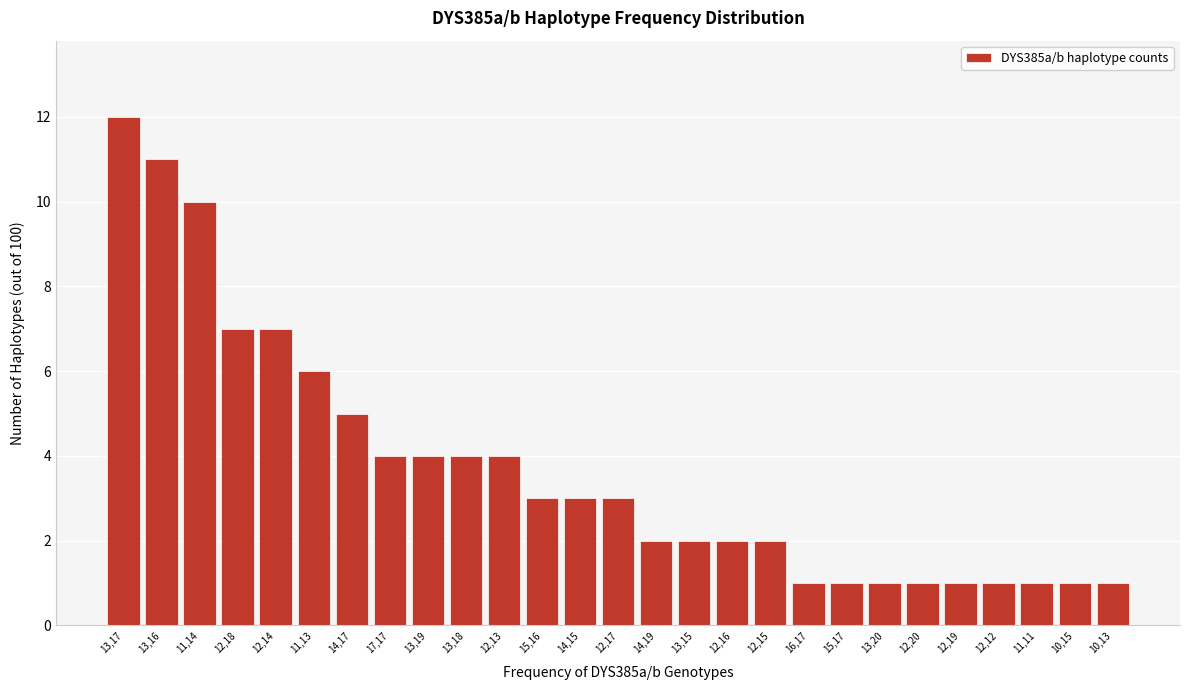

Reading left to right, extract all data points from this chart.

13,17=12	13,16=11	11,14=10	12,18=7	12,14=7	11,13=6	14,17=5	17,17=4	13,19=4	13,18=4	12,13=4	15,16=3	14,15=3	12,17=3	14,19=2	13,15=2	12,16=2	12,15=2	16,17=1	15,17=1	13,20=1	12,20=1	12,19=1	12,12=1	11,11=1	10,15=1	10,13=1